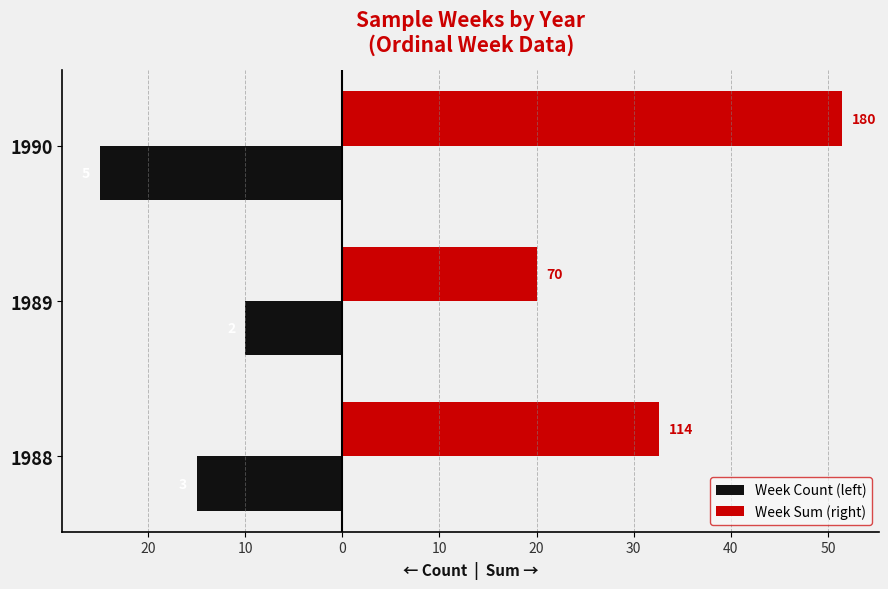

What are all the series names shown in the legend?

Week Count (left), Week Sum (right)